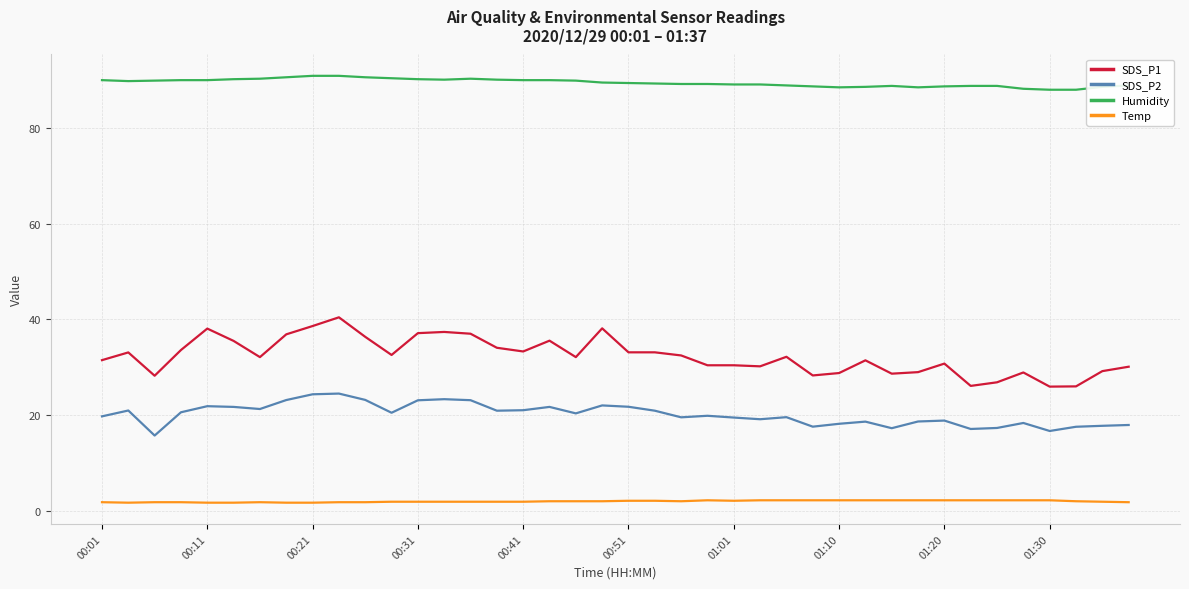

Which series has the widest spread of values?

SDS_P1